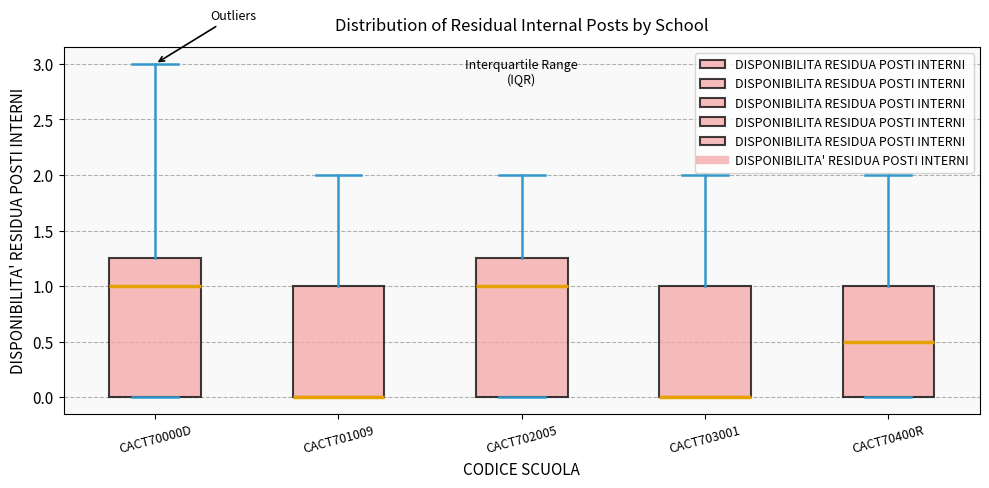

Reading left to right, transcribe this box plot: for each box, give where its median line is, the range the box spans, and where its two whiskers end, as read against the y-axis. The values are not printed on the chart, so give them approximately, as read against the axis.

CACT70000D: median 1.00, box 0.00 to 1.25, whiskers 0.00 to 3.00
CACT701009: median 0.00 (drawn on the box's lower edge), box 0.00 to 1.00, whiskers 0.00 to 2.00
CACT702005: median 1.00, box 0.00 to 1.25, whiskers 0.00 to 2.00
CACT703001: median 0.00 (drawn on the box's lower edge), box 0.00 to 1.00, whiskers 0.00 to 2.00
CACT70400R: median 0.50, box 0.00 to 1.00, whiskers 0.00 to 2.00